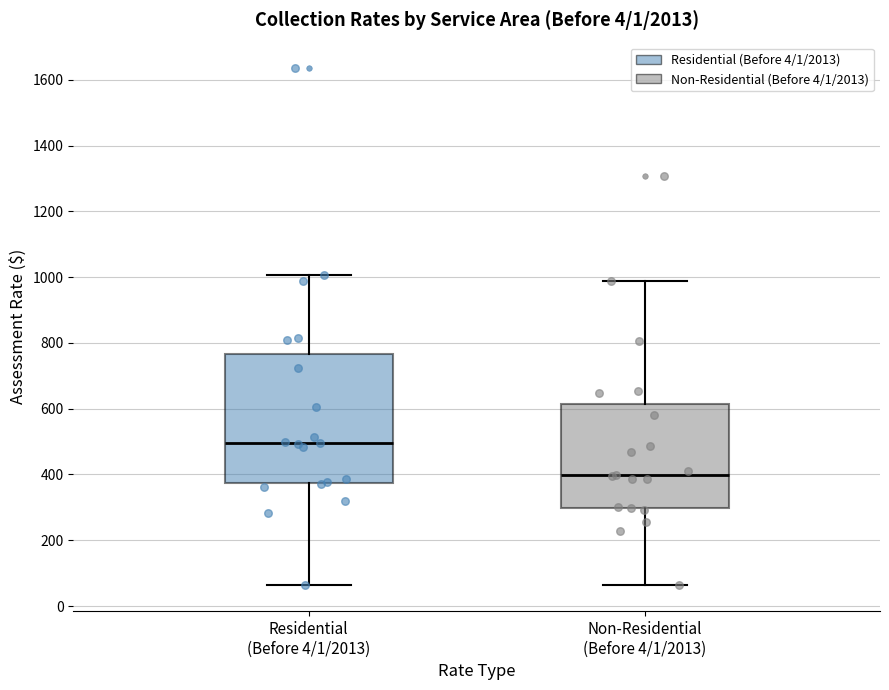

Which box is the tallest, from its lower edge to its upper edge?

Residential (Before 4/1/2013)